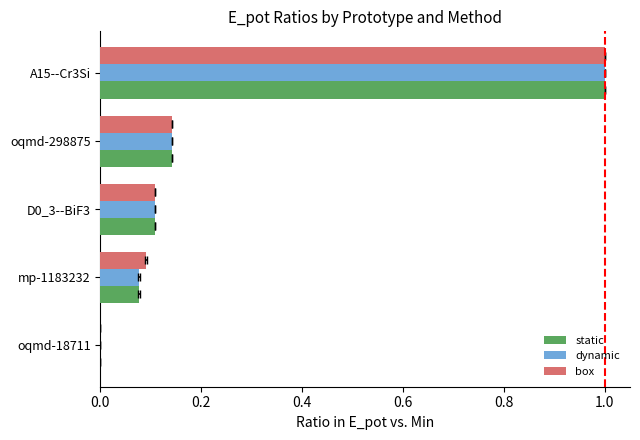

The value of static at A15--Cr3Si is 1.5. True or false?

False